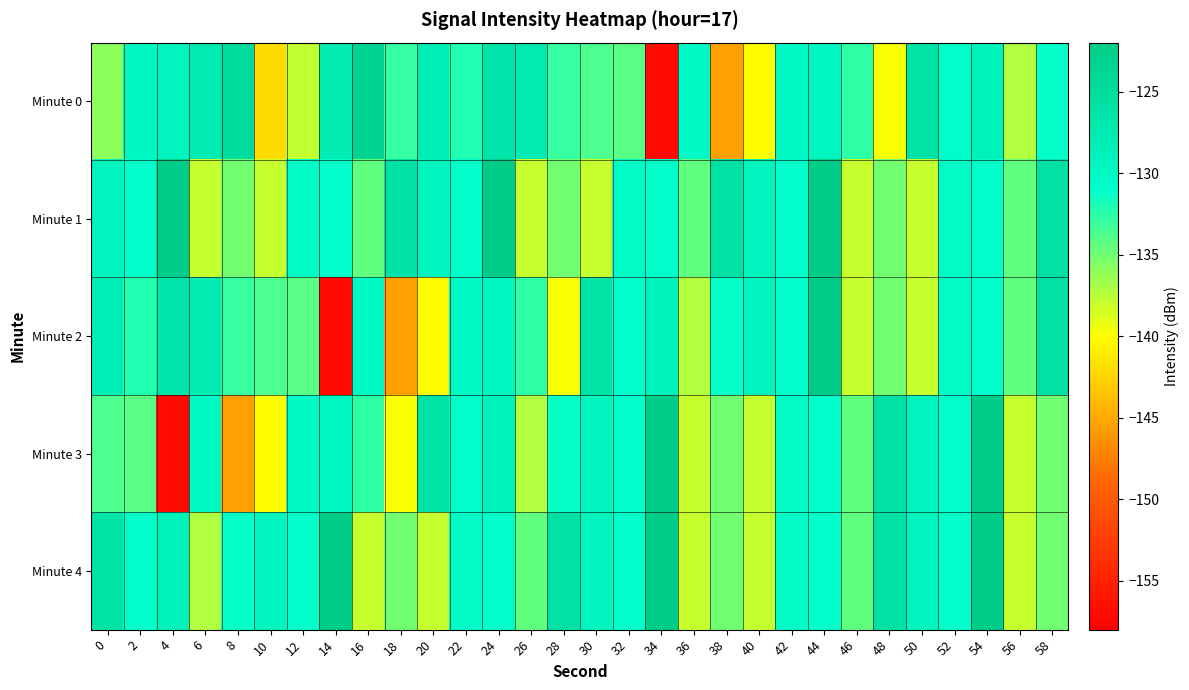

What is the total value across all series at 30?

-655.9